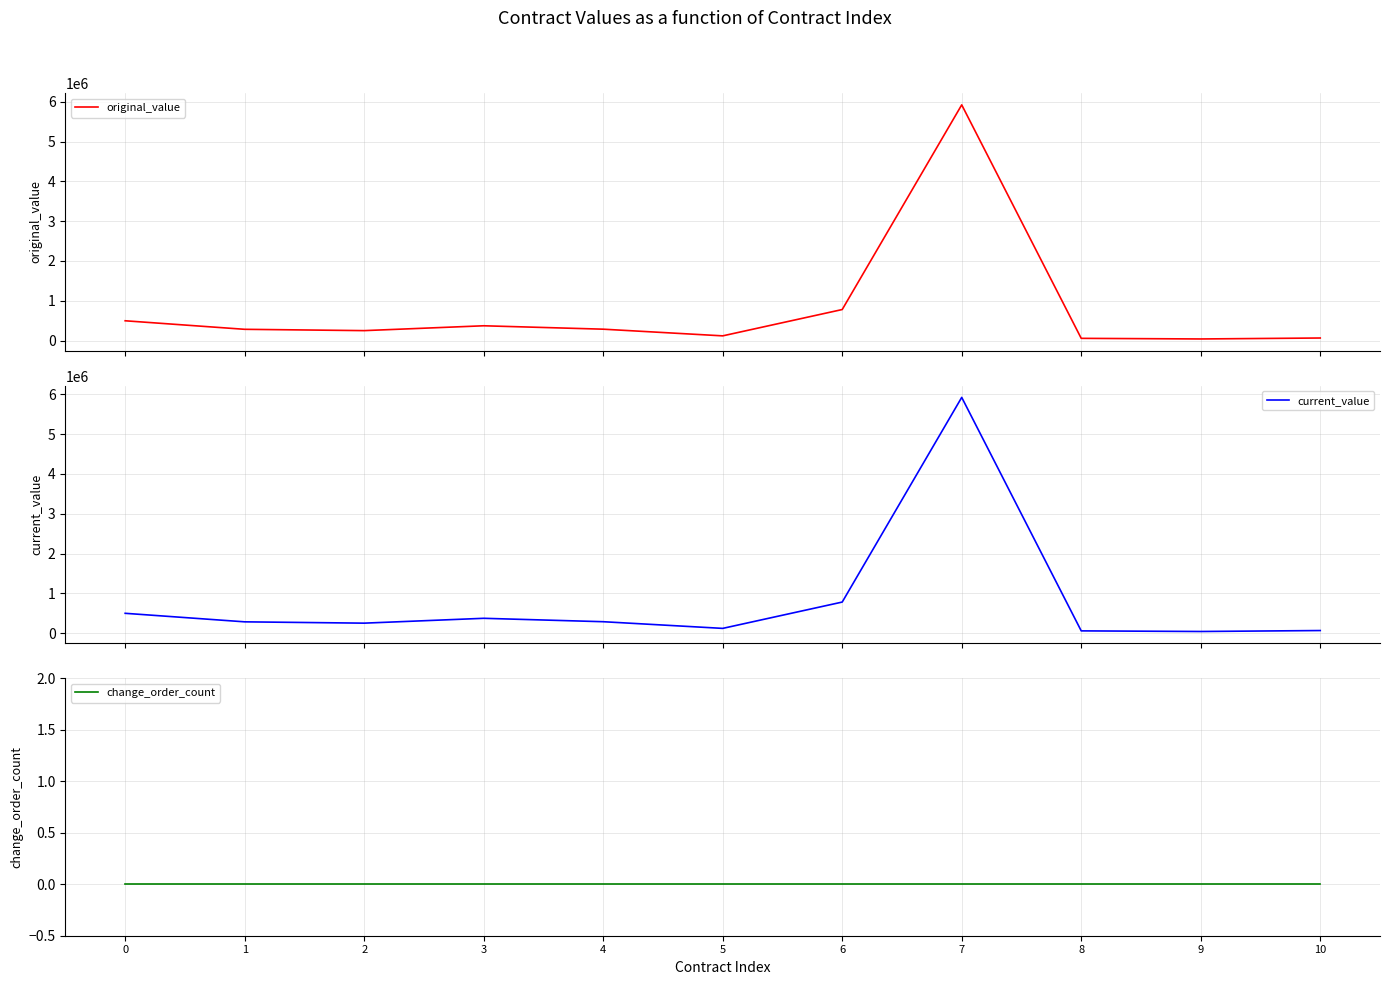

At which category is the sum across all series the highest?

7